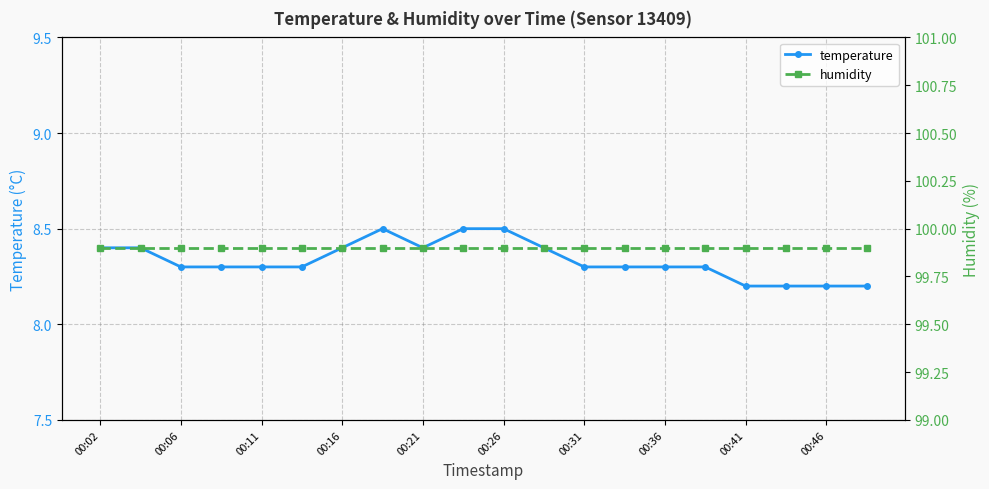

In temperature, how many points are lower than both neighbors (excluding endpoints)?

1